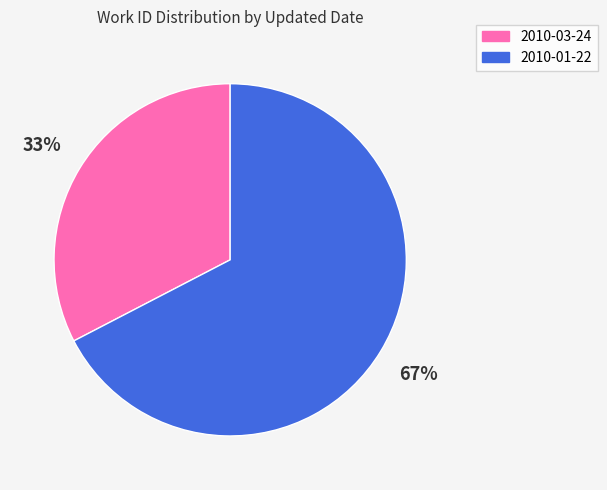

Which slice is the smallest?

2010-03-24